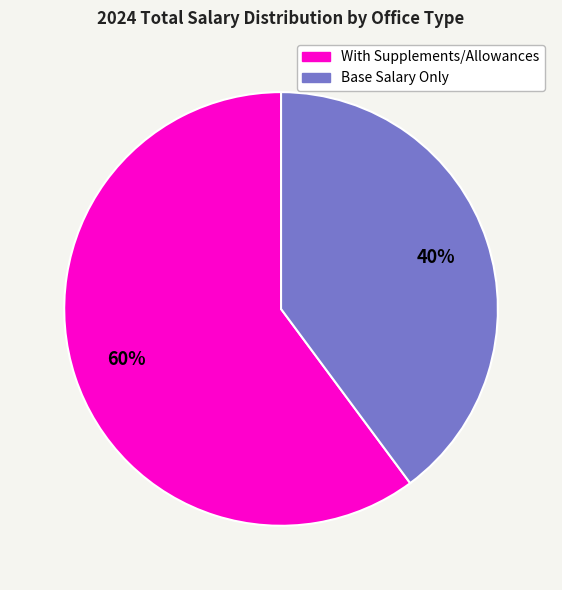

To the nearest percent, what is the average slice percentage?

50%